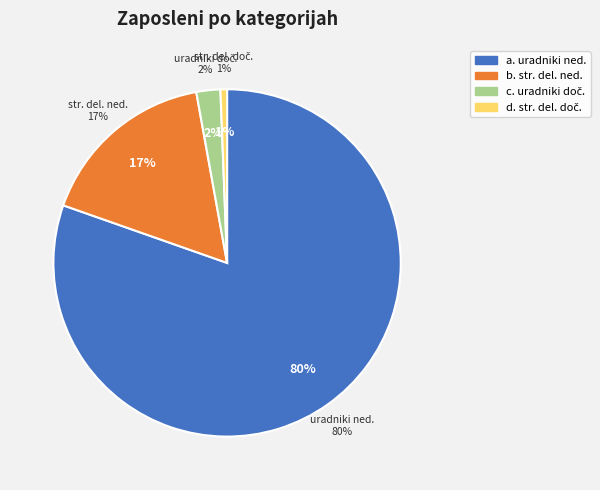

Which series has the largest range (max minus min)?

uradniki za
nedoločen čas